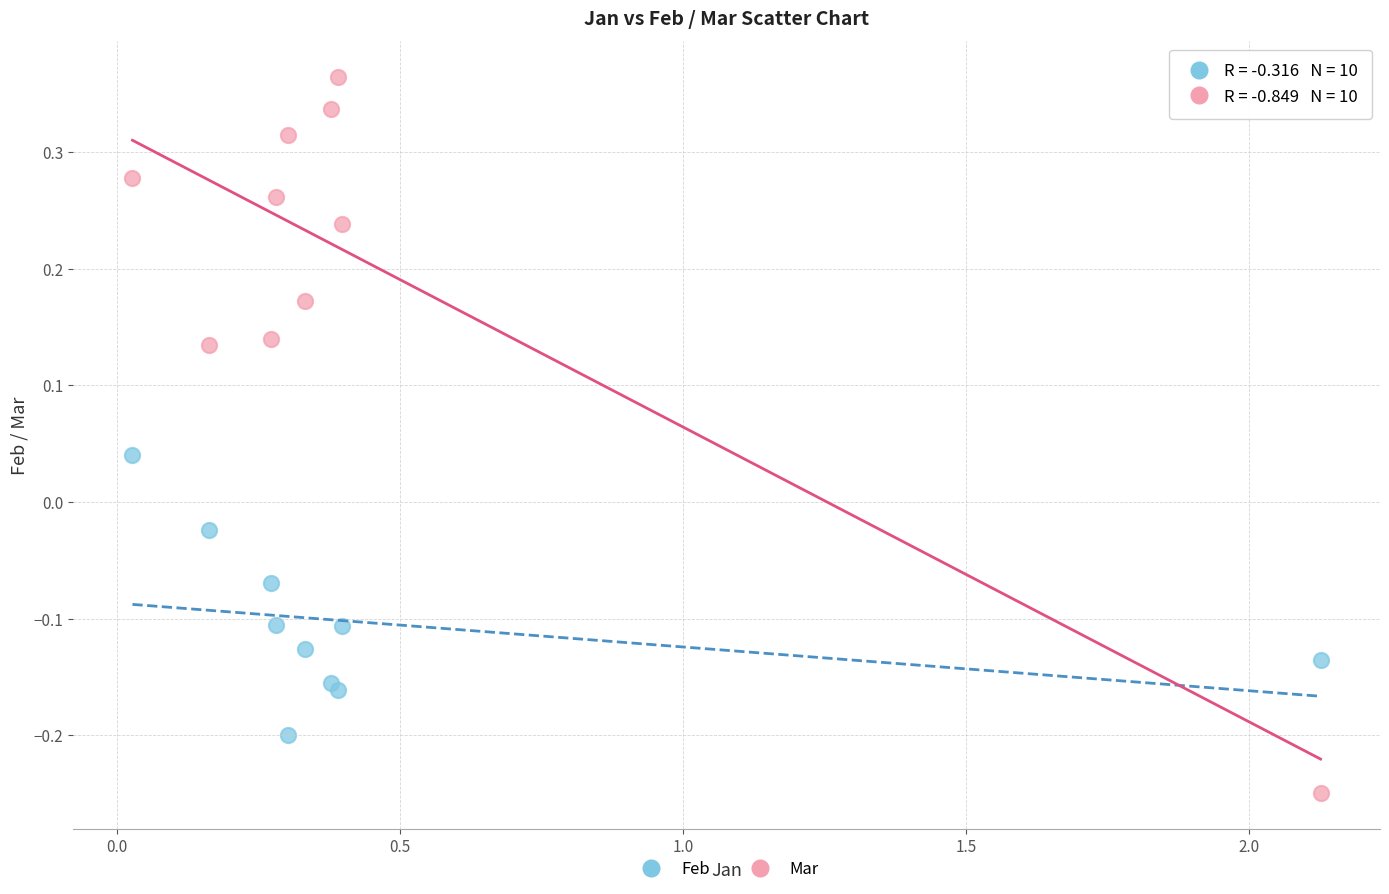

Which series has the largest Y range (max minus min)?

Mar